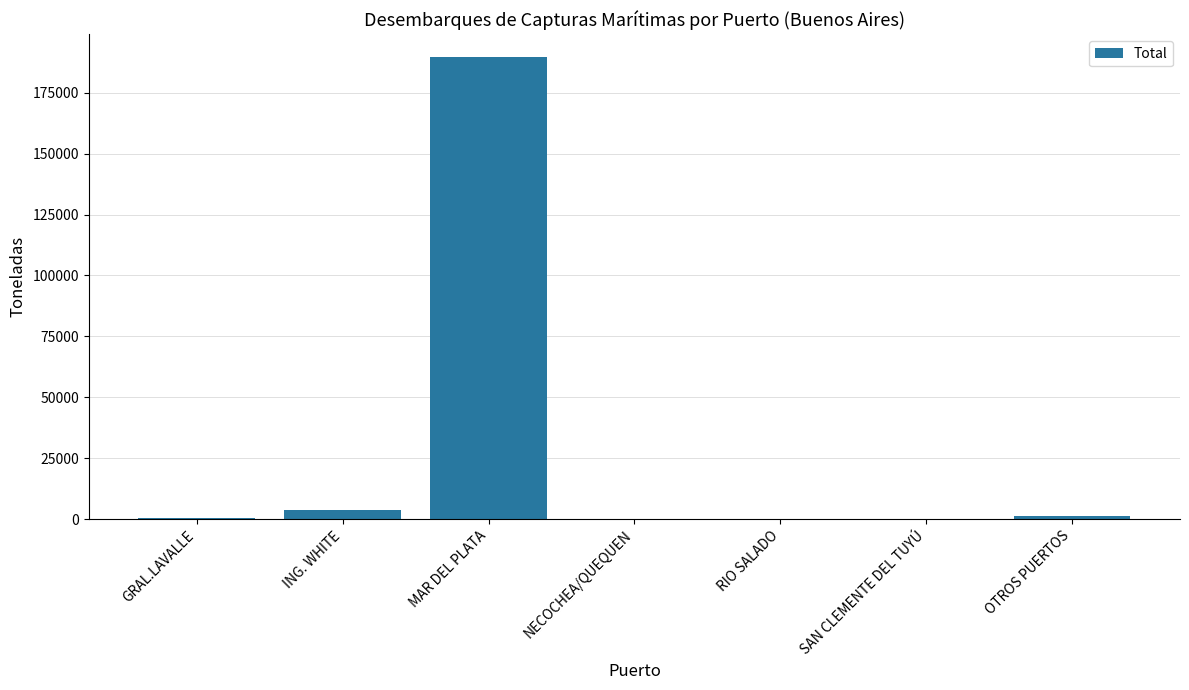

Count the number of categories in the chart.

7